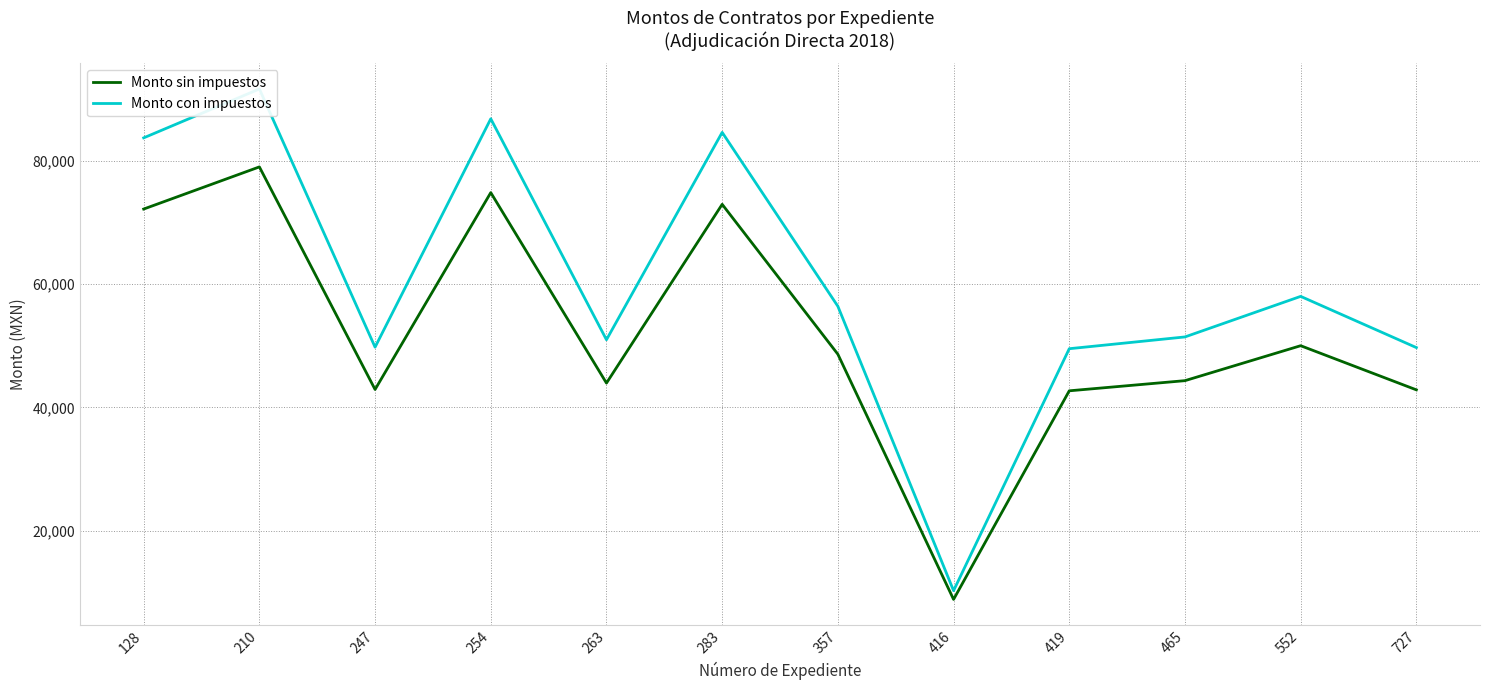

Which series has the largest total across all categories?

Monto con impuestos